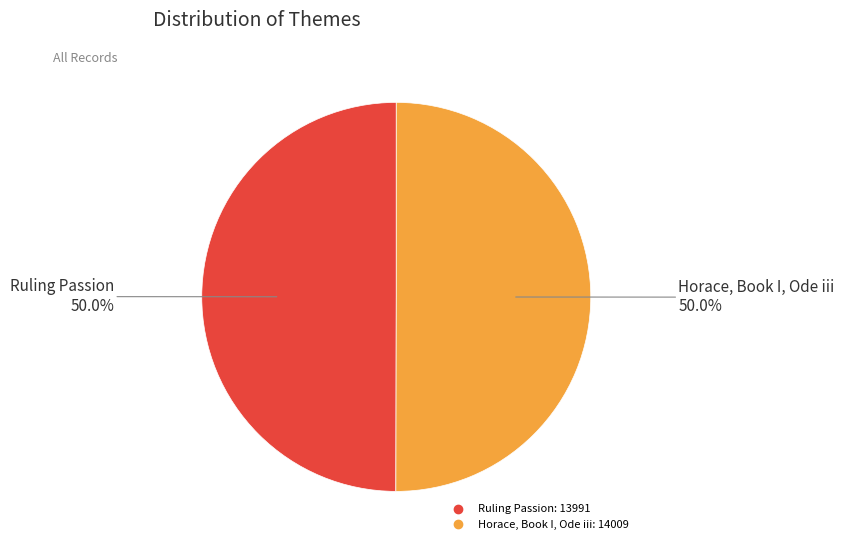

Is the sum of Horace, Book I, Ode iii and Ruling Passion greater than half?

Yes